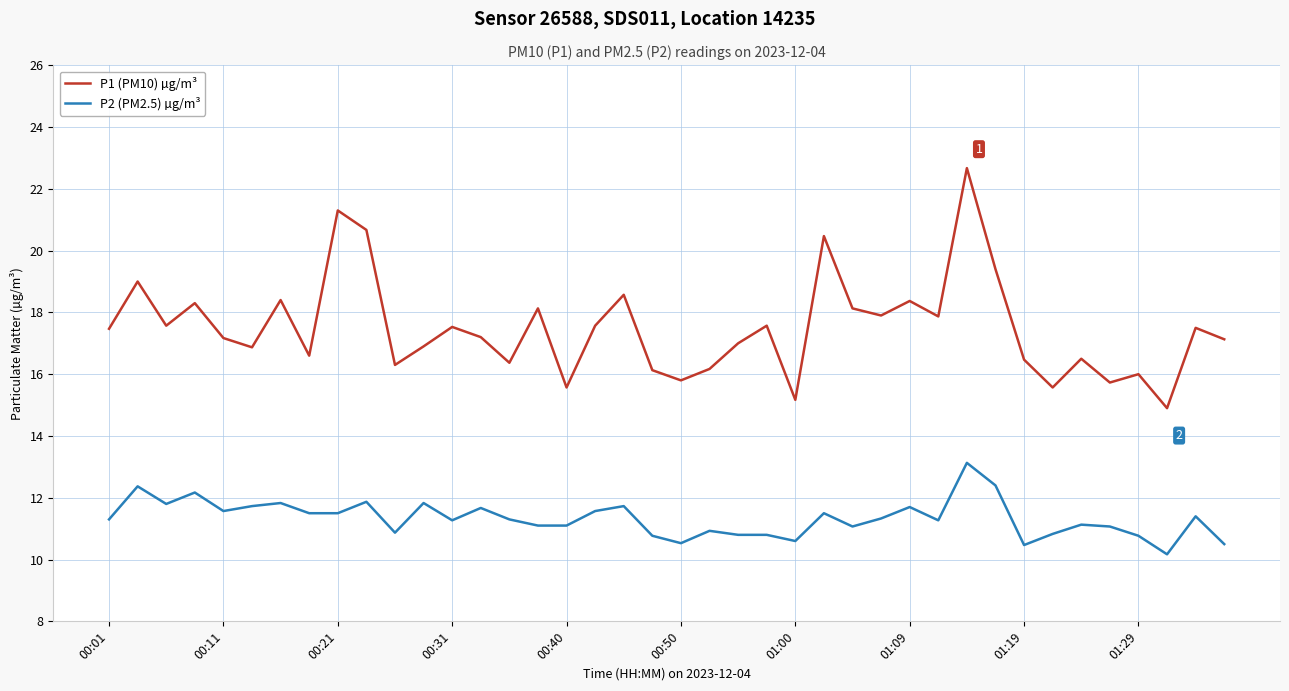

True or false: P1 (PM10) µg/m³ and P2 (PM2.5) µg/m³ intersect in this chart.

False